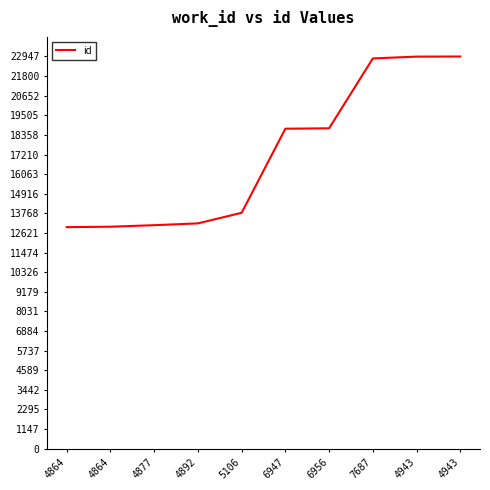

Count the number of categories in the chart.

10